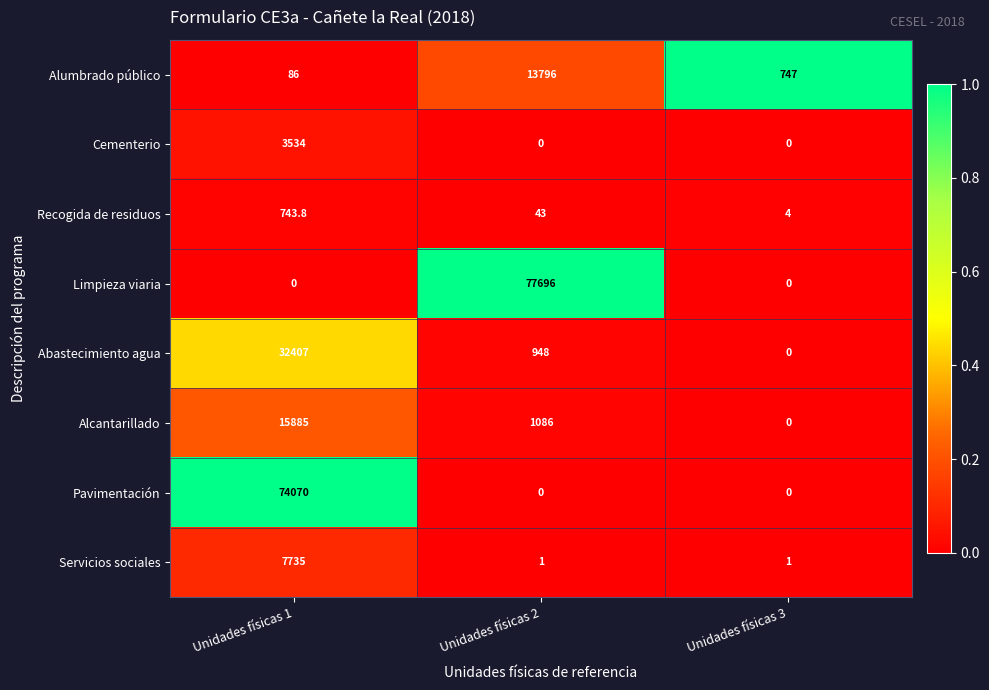

What is the total value across all series at Unidades físicas 2?

93570.0